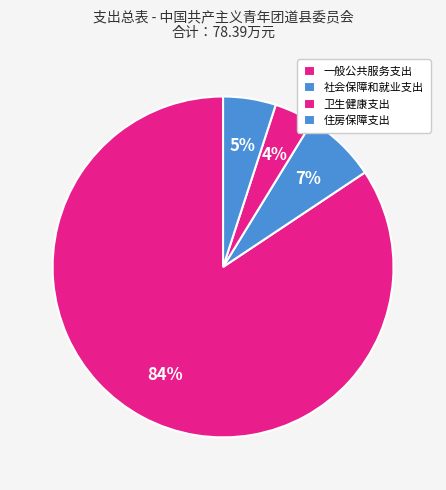

Does 一般公共服务支出 account for over 50% of the chart?

Yes